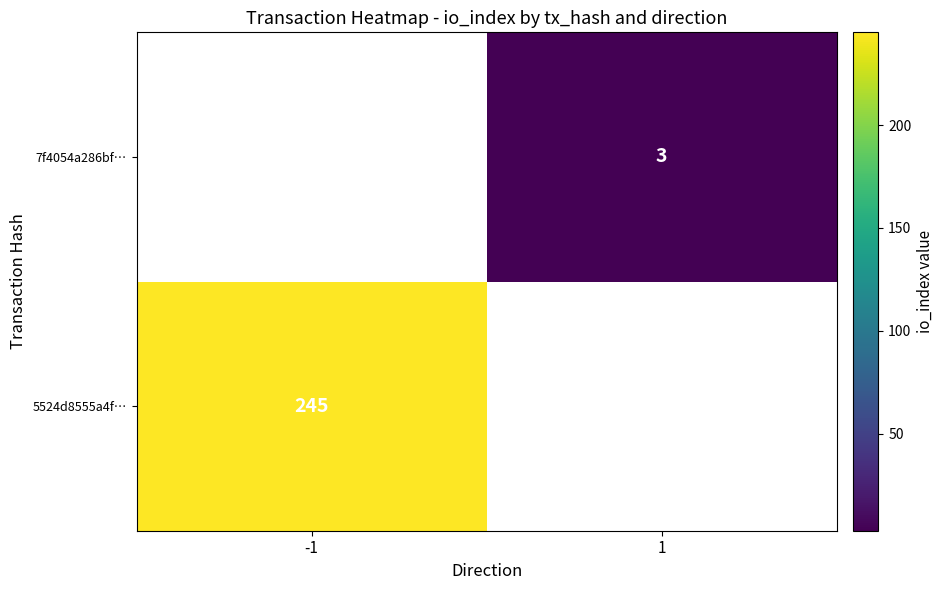

How many distinct data groups are displayed?

2